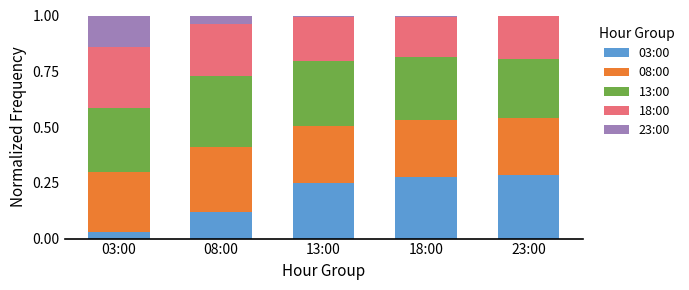

What are all the series names shown in the legend?

03:00, 08:00, 13:00, 18:00, 23:00